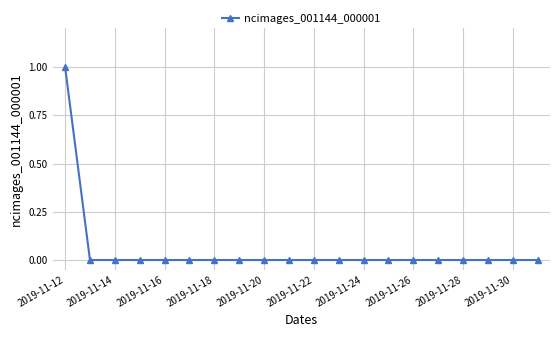

Does the chart have visible grid lines?

Yes